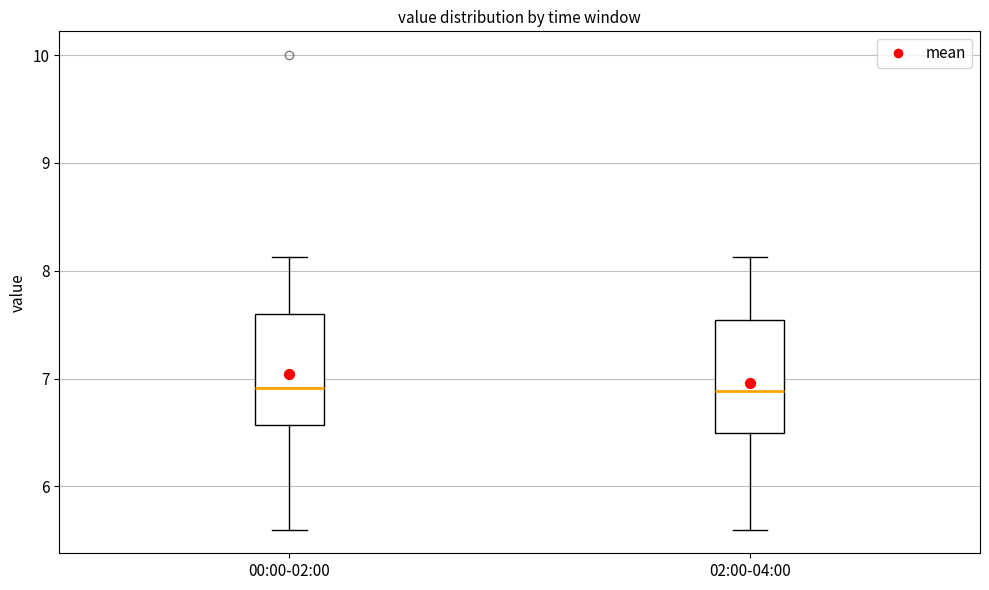

Reading left to right, read every box against the y-axis: the position of its median line, the range the box covers, and the ends of its whiskers. The values are not printed on the chart, so give them approximately, as read against the axis.

00:00-02:00: median 6.9, box 6.6 to 7.6, whiskers 5.6 to 8.1
02:00-04:00: median 6.9, box 6.5 to 7.5, whiskers 5.6 to 8.1